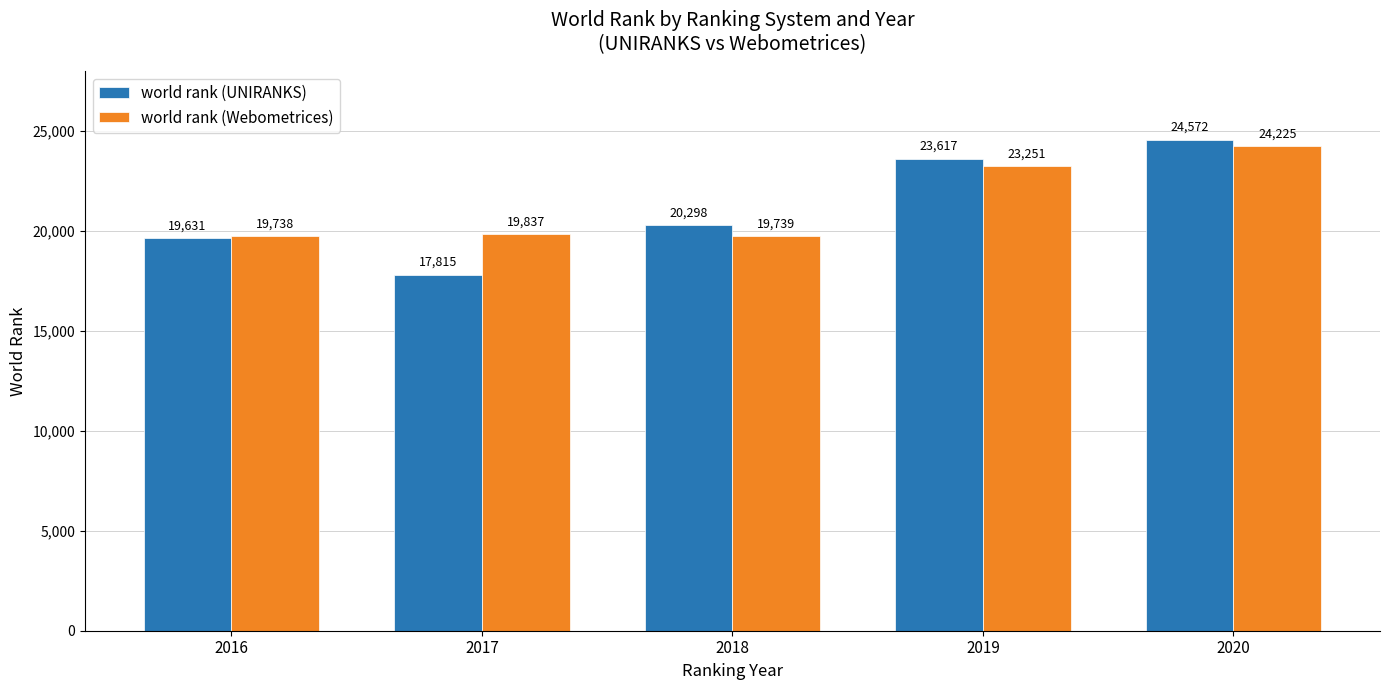

What are all the series names shown in the legend?

world rank (UNIRANKS), world rank (Webometrices)